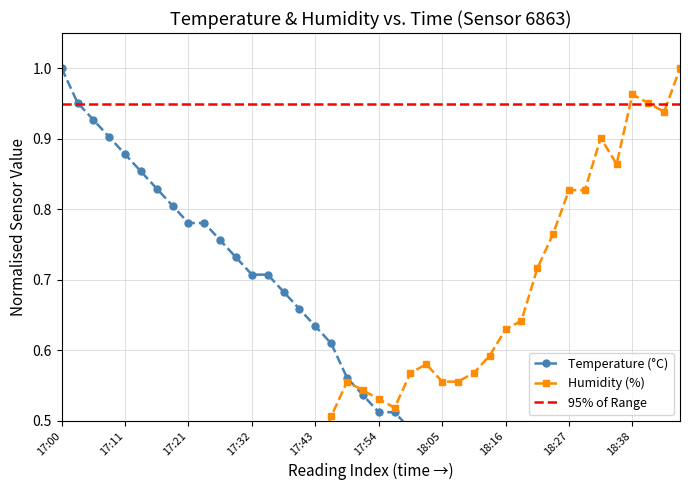

At which label is Temperature (°C) closest to 0?

18:46